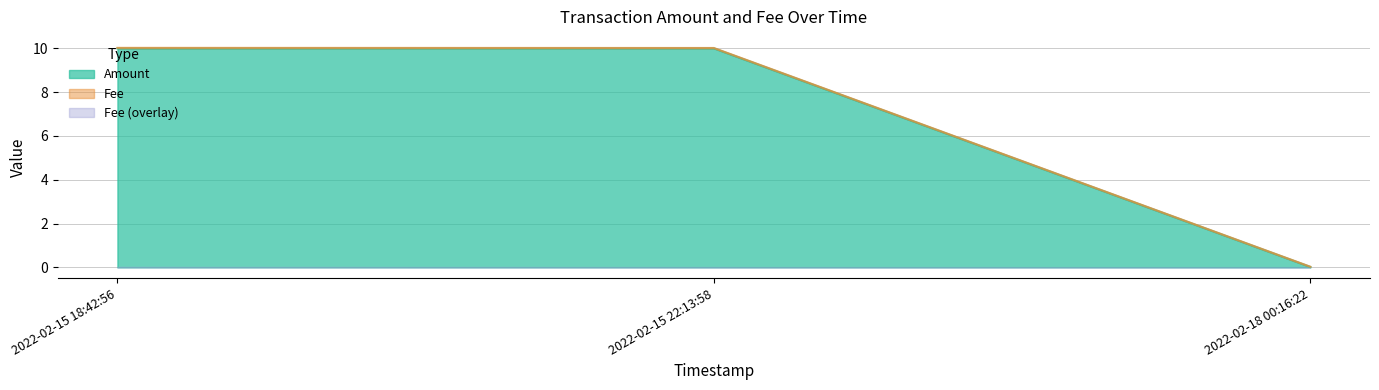

Count the number of categories in the chart.

3